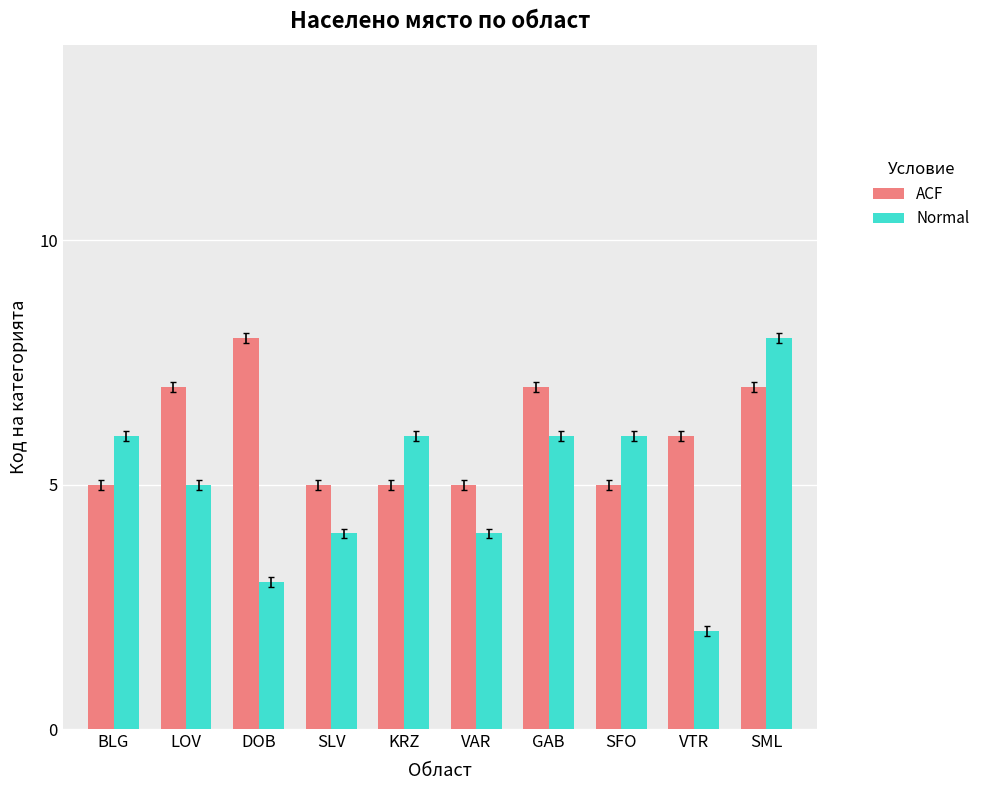

What is the label of the 3rd bar from the right?

SFO